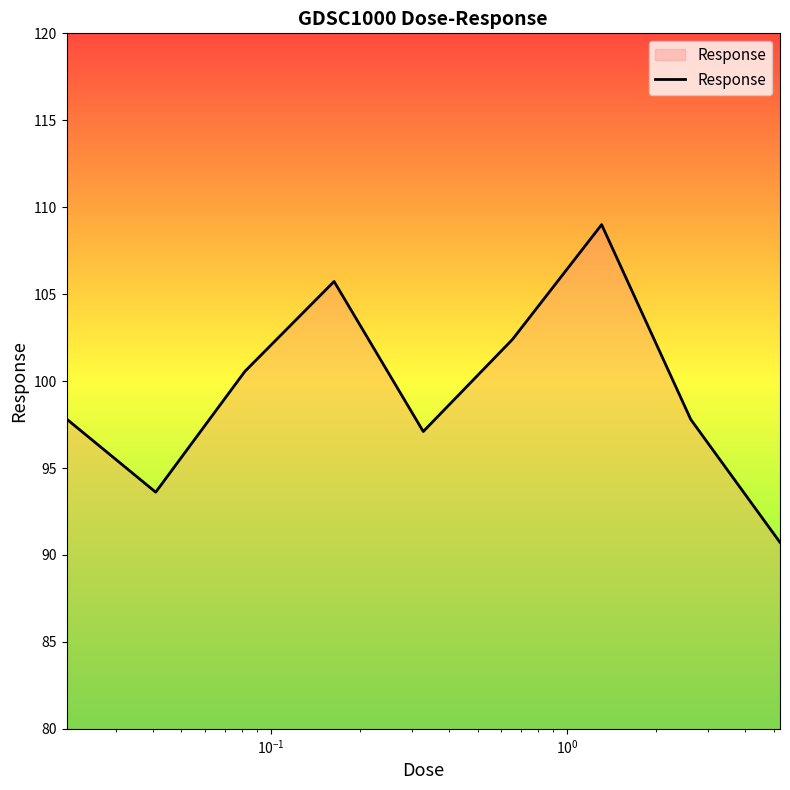

What is the difference between the maximum and minimum values?

18.3